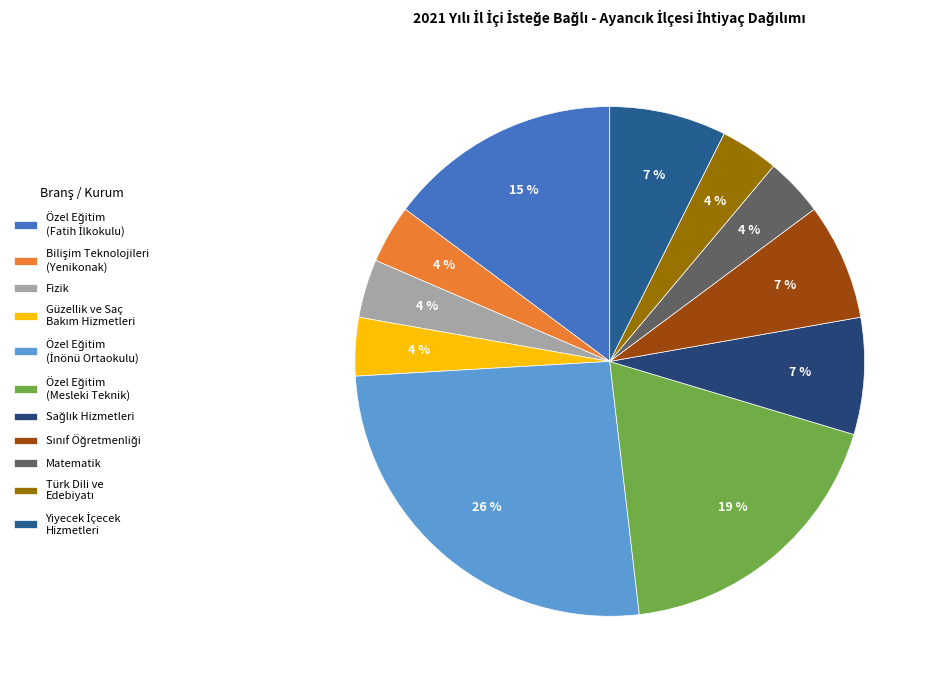

Which slice is the smallest?

Bilişim Teknolojileri
(Yenikonak)